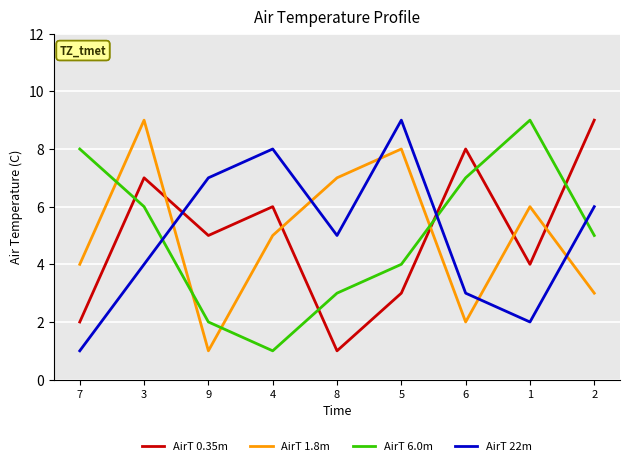

At 5, list the series in order from largest to smallest.

AirT 22m, AirT 1.8m, AirT 6.0m, AirT 0.35m